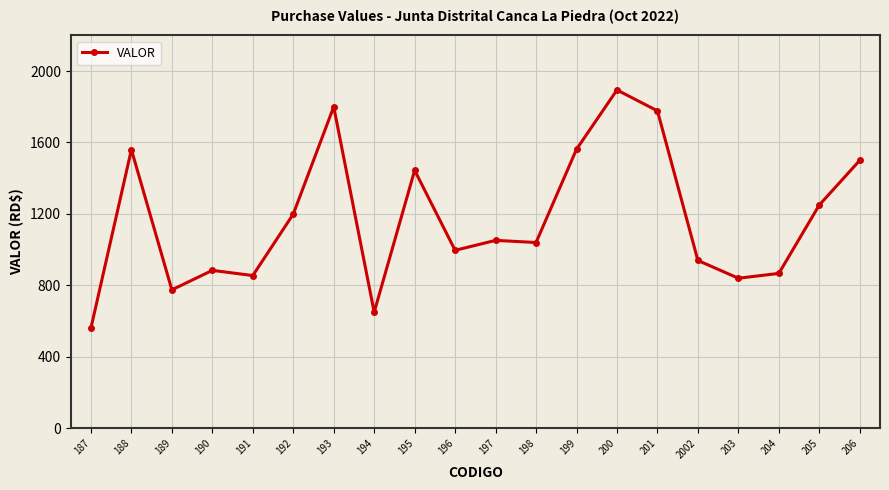

What is the average value?

1172.3